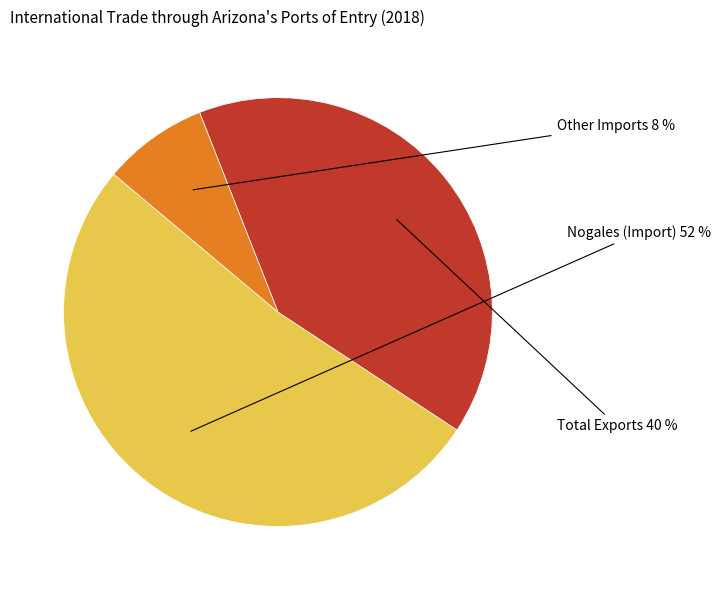

Is there any slice that represents more than half of the pie?

Yes